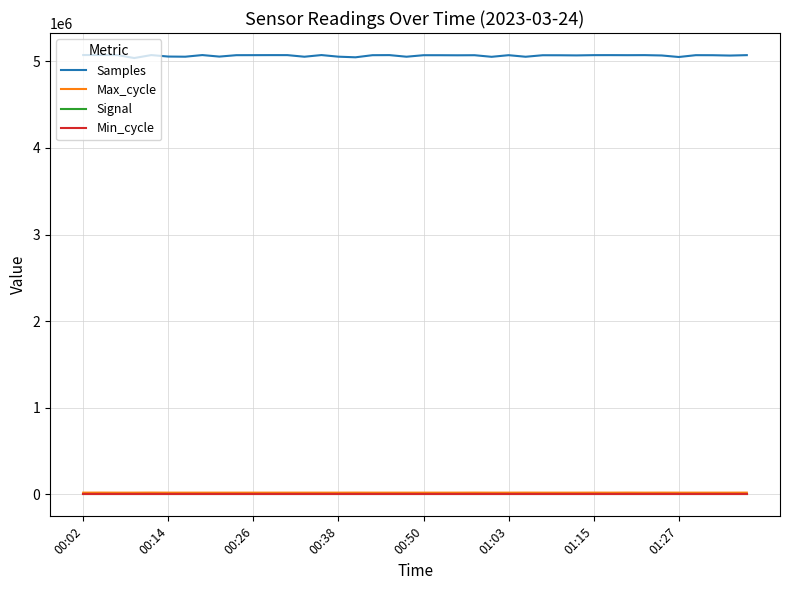

Which series has the largest total across all categories?

Samples